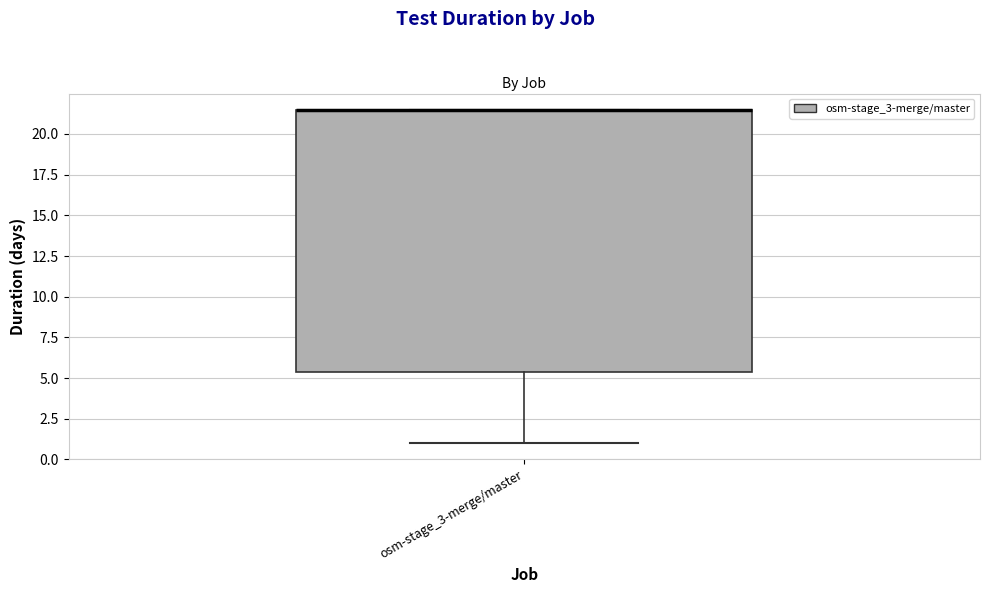

Where is the upper edge of the box for osm-stage_3-merge/master on the y-axis? The values are not printed on the chart, so give them approximately, as read against the axis.

21.5